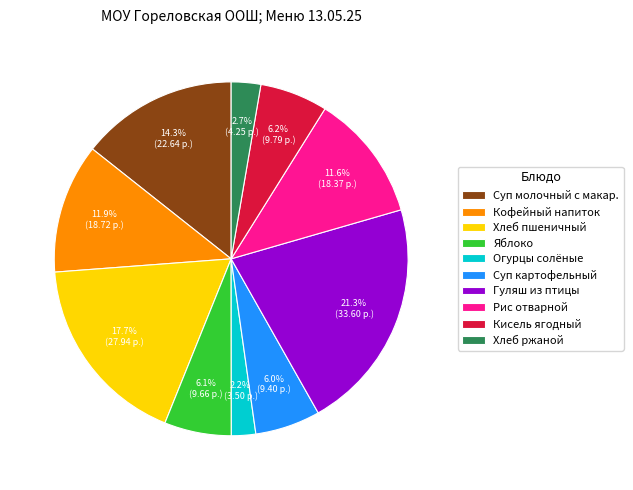

Is there any slice that represents more than half of the pie?

No